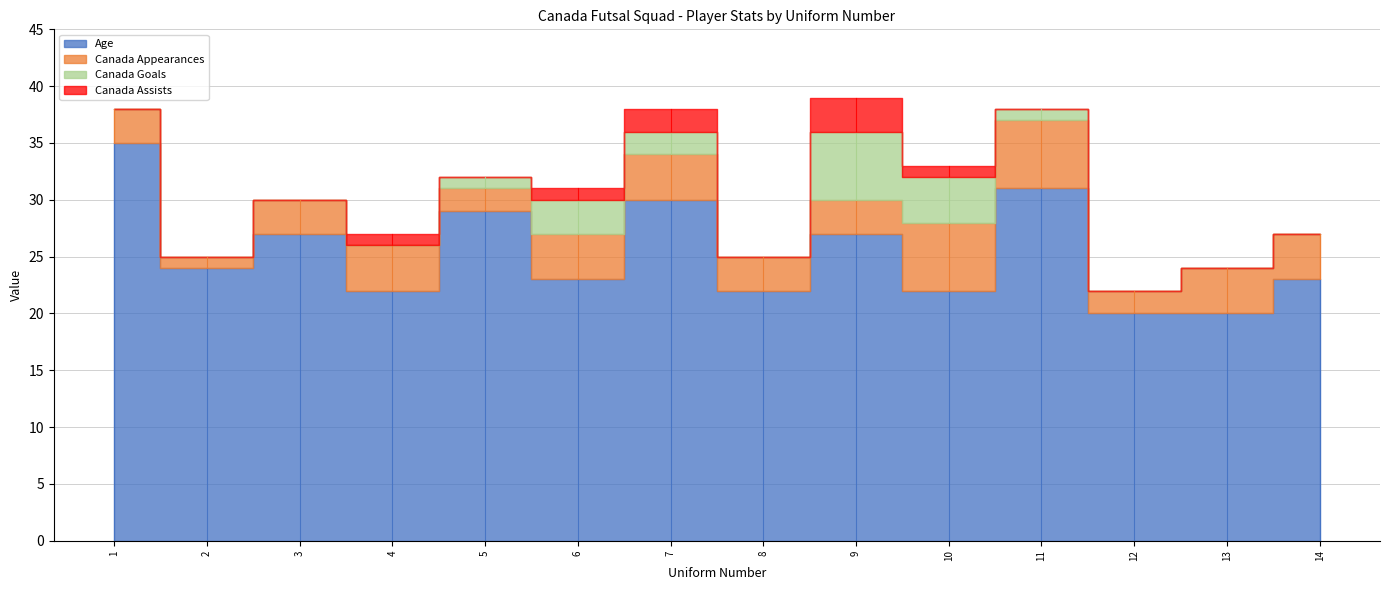

Where is the first local minimum for Canada Appearances?

2